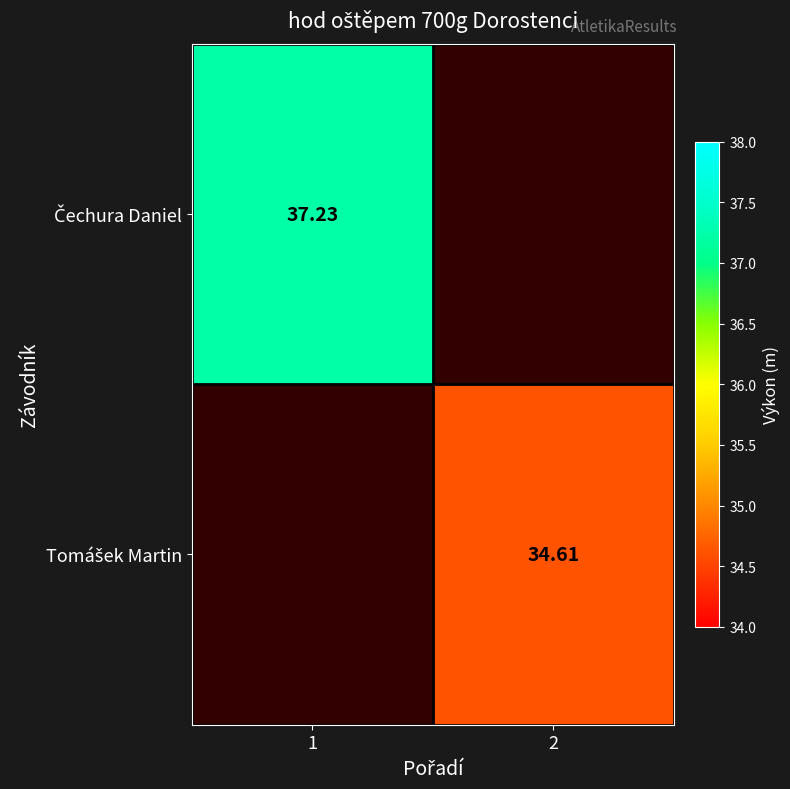

Which category has the lowest value in the Tomášek Martin series?

1